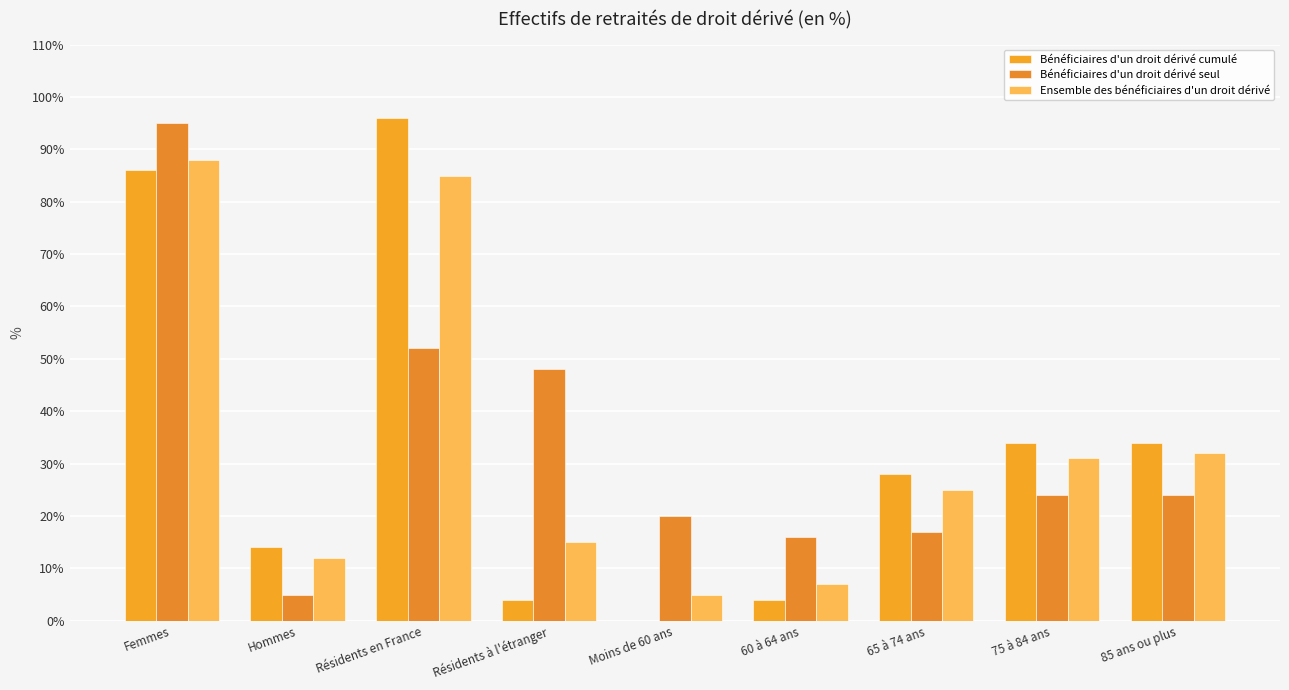

What is the label of the 2nd bar from the right?

75 à 84 ans